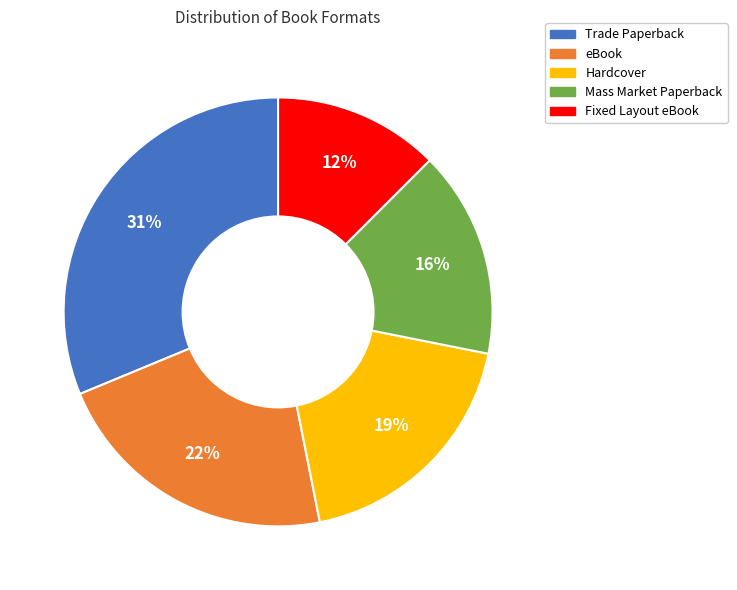

Is the sum of Mass Market Paperback and Fixed Layout eBook greater than half?

No